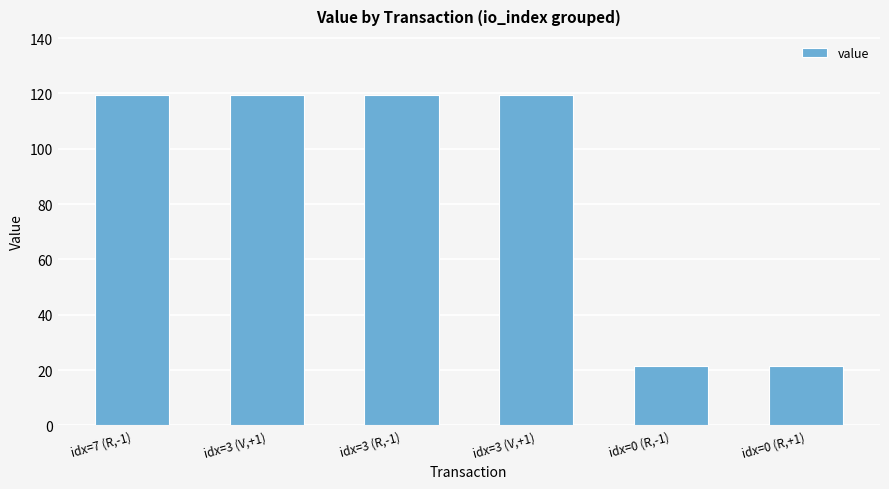

Does the chart contain stacked bars?

No